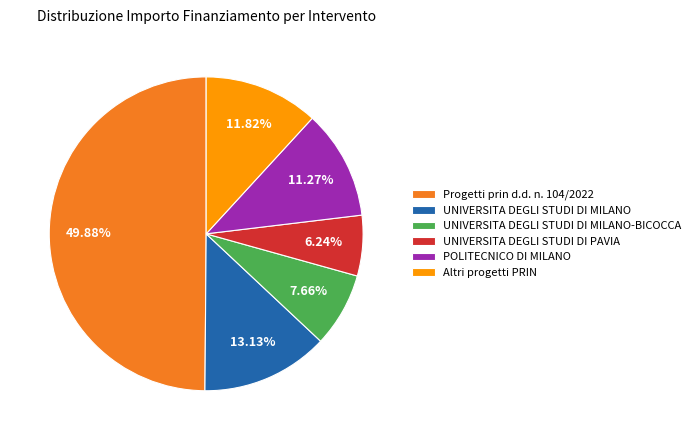

The UNIVERSITA DEGLI STUDI DI PAVIA slice represents 6% of the pie. True or false?

True